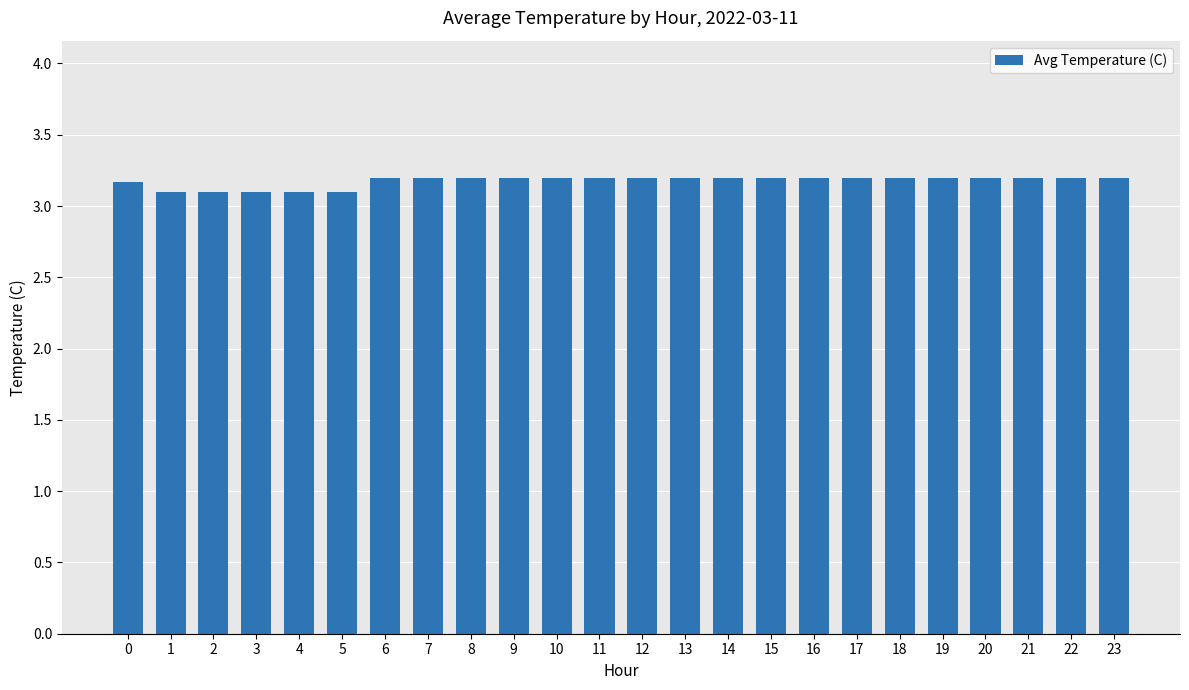

What is the value of the 19th bar from the left?

3.2